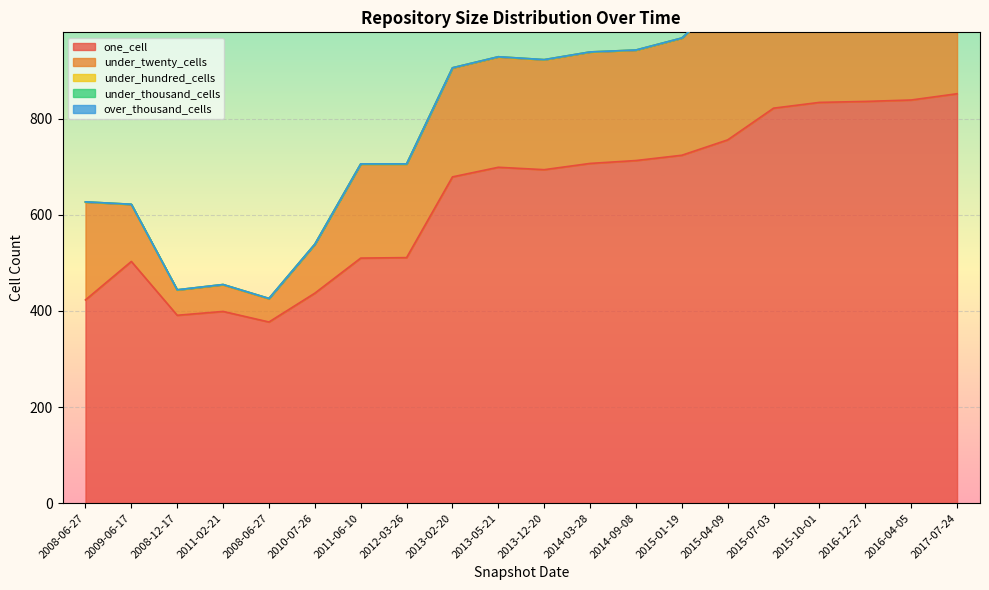

What is the label of the 2nd point from the right?

2016-04-05